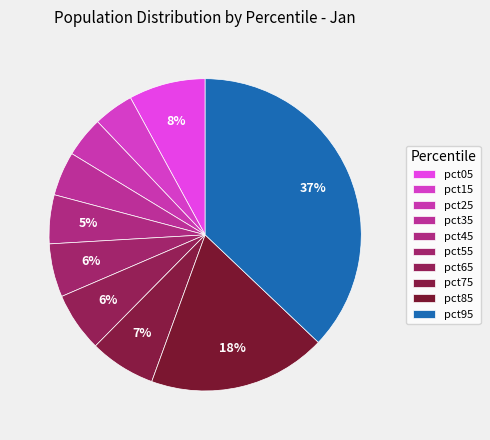

To the nearest percent, what is the difference between the largest and smallest slice percentages?

33%